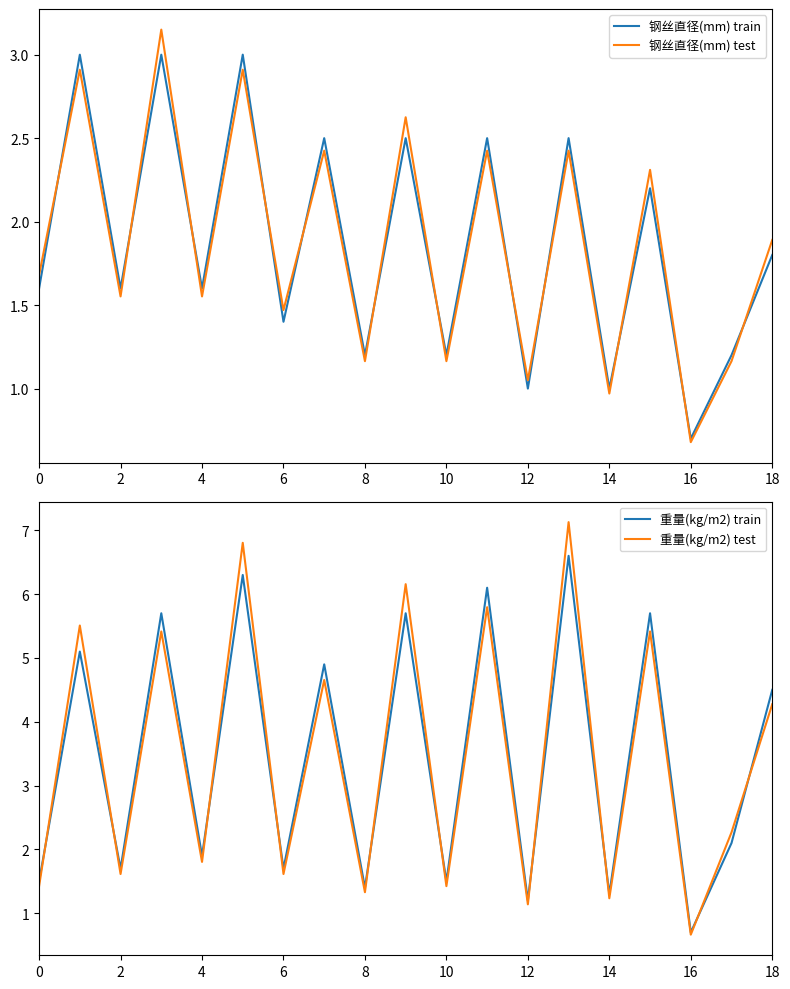

Between 13 and 0, which is larger?

13